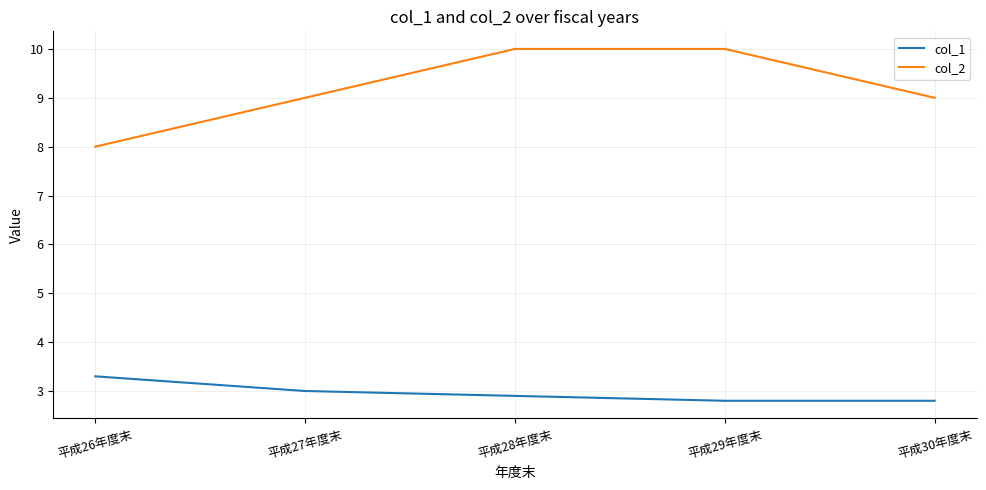

Which series changed the most between 平成26年度末 and 平成28年度末?

col_2